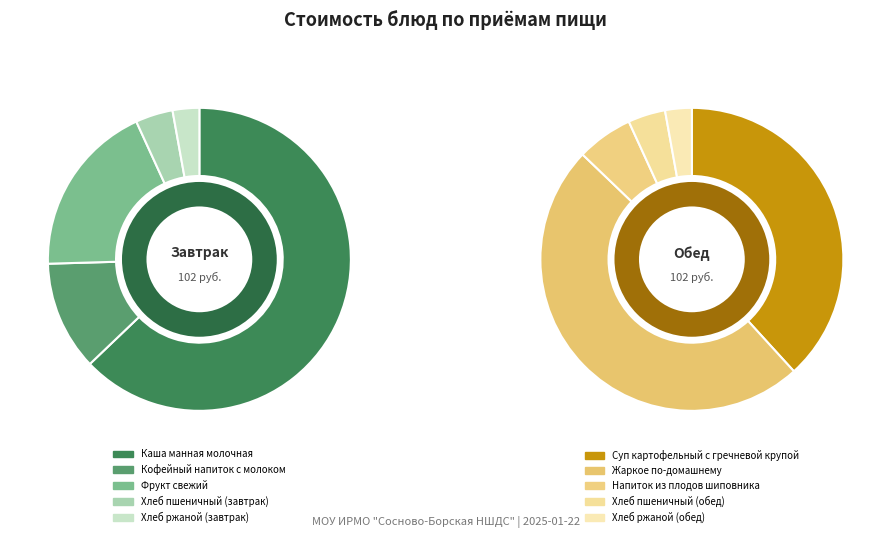

Which category has the biggest portion of the pie?

Каша манная молочная